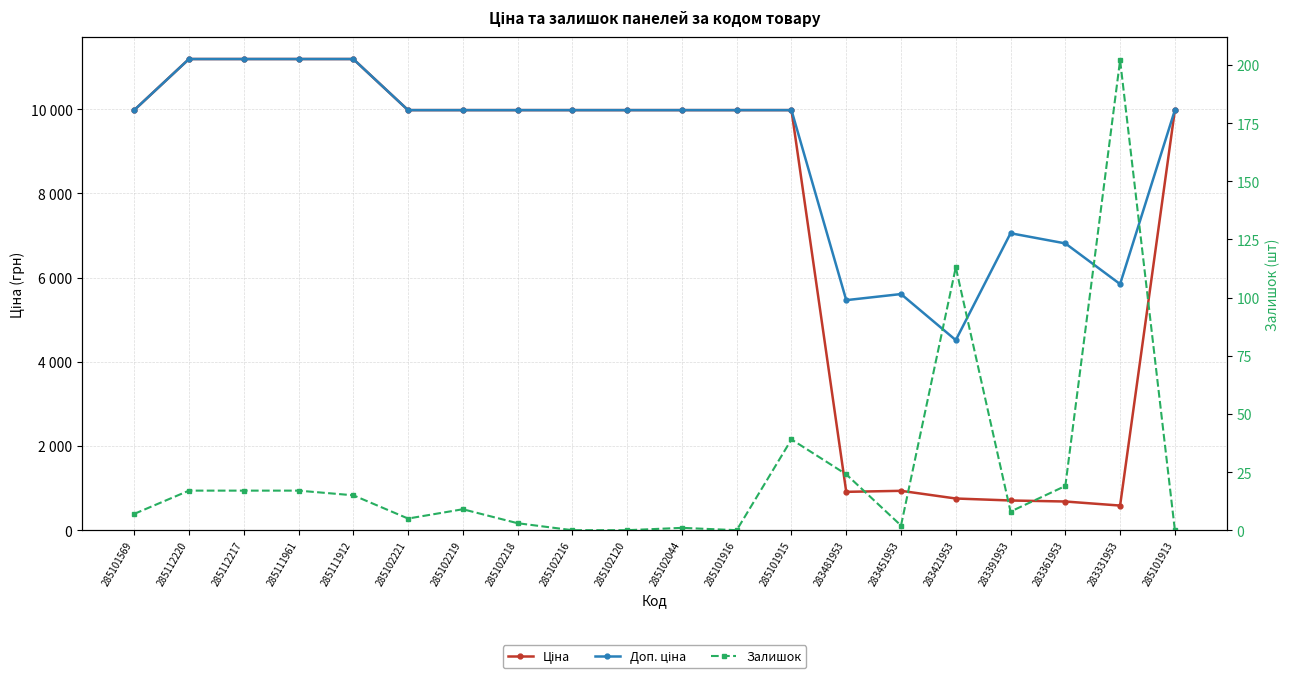

The Залишок series shows 64.5 at 283331953. True or false?

False